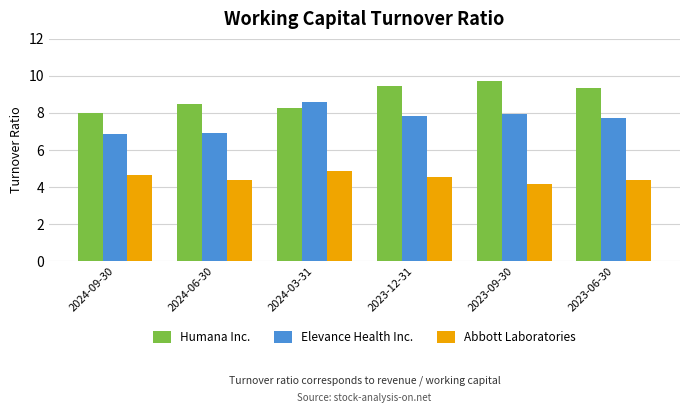

At how many categories does at least one series exceed 4?

6